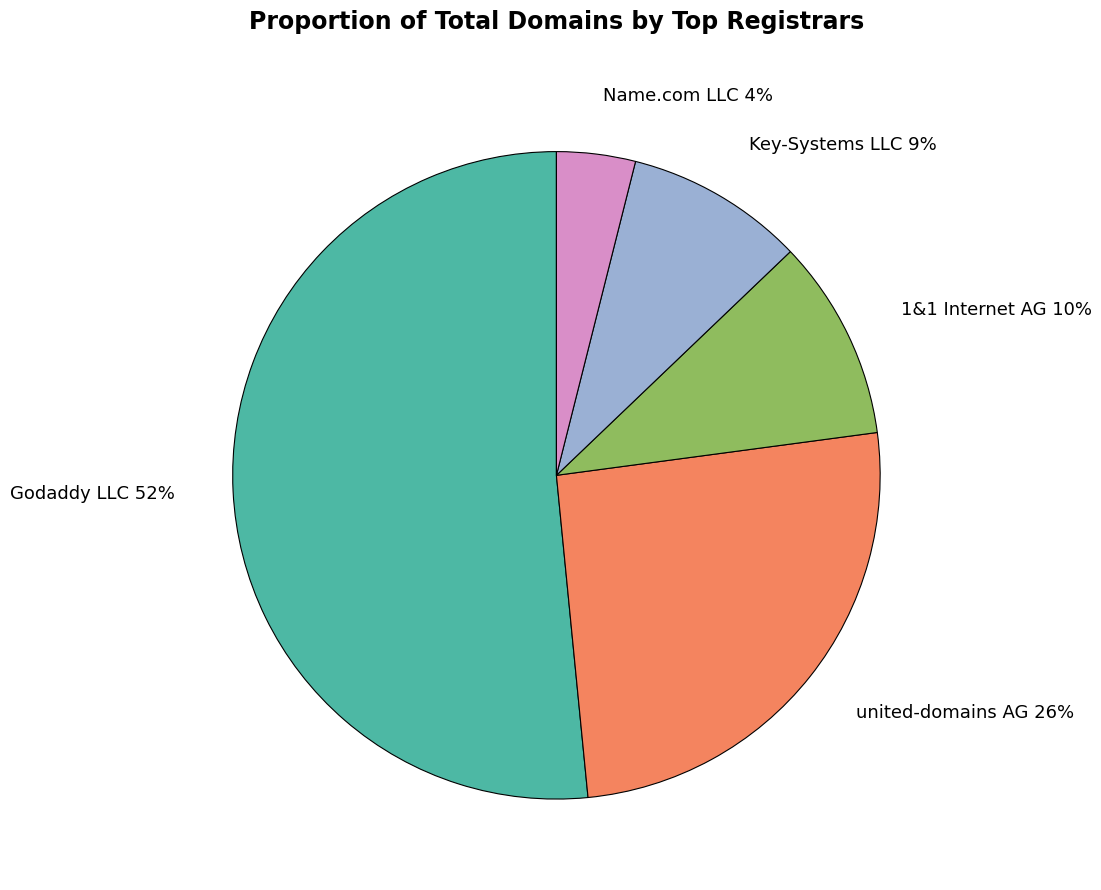

Rank the categories by value from highest to lowest.

Godaddy LLC, united-domains AG, 1&1 Internet AG, Key-Systems LLC, Name.com LLC